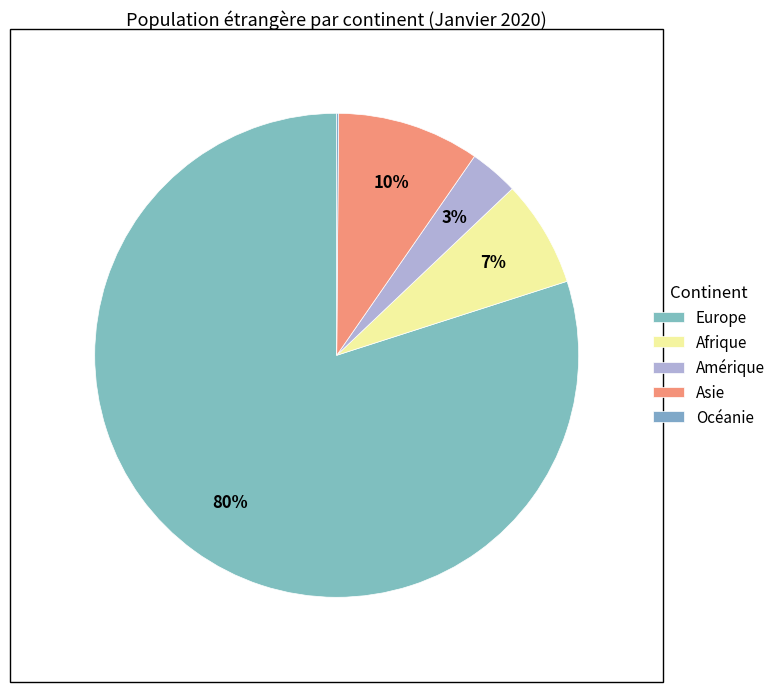

Rank the categories by value from lowest to highest.

Océanie, Amérique, Afrique, Asie, Europe